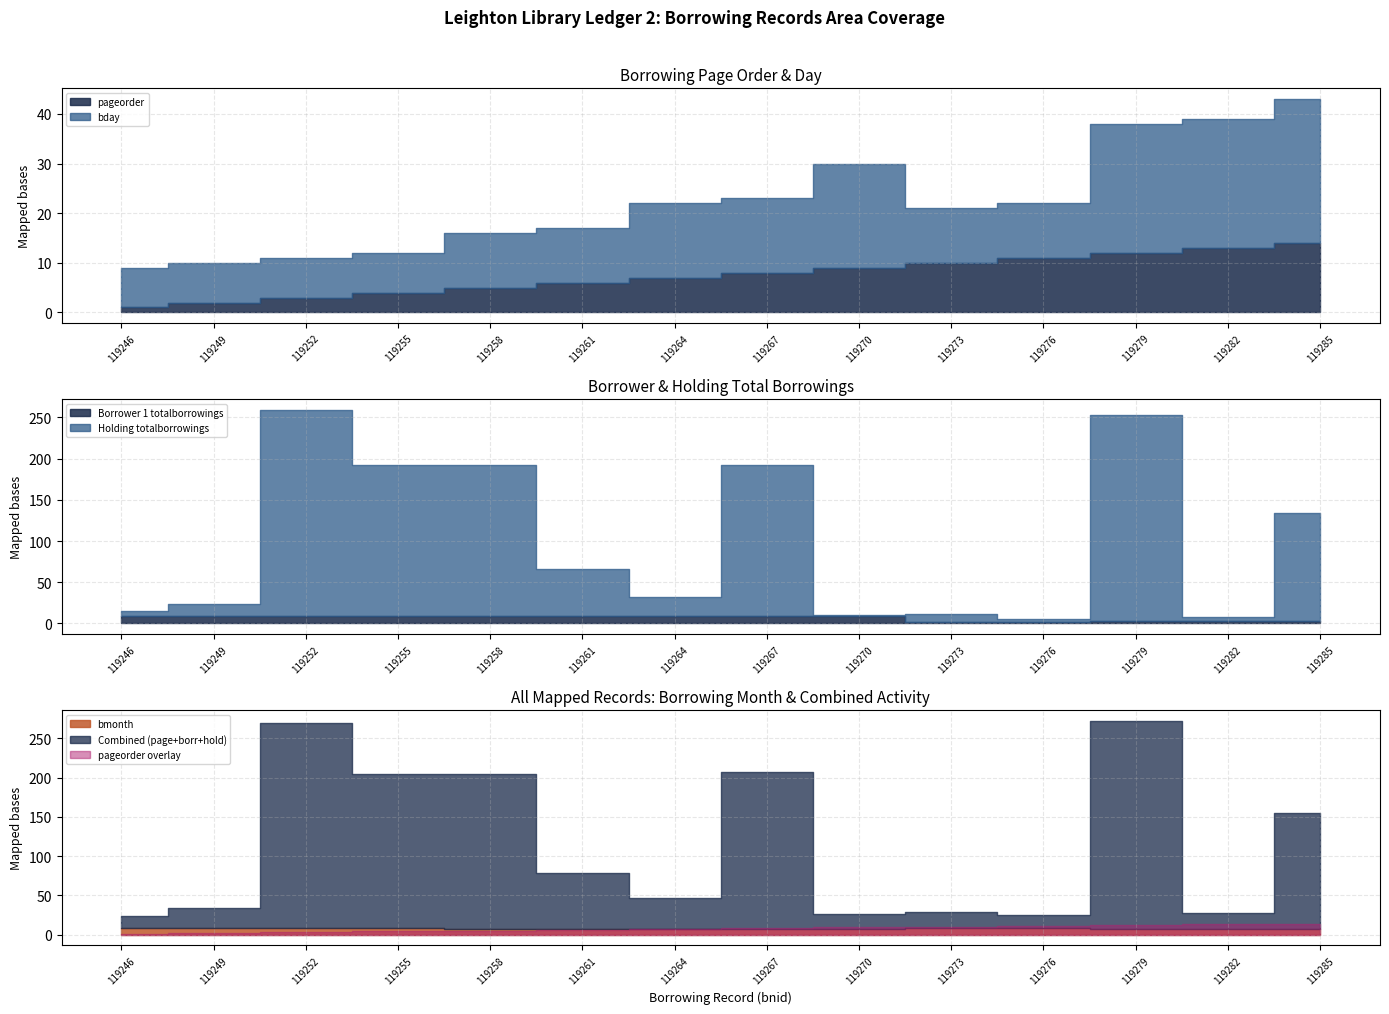

Rank the categories by bday value from lowest to highest.

119246, 119249, 119252, 119255, 119258, 119261, 119273, 119276, 119264, 119267, 119270, 119279, 119282, 119285